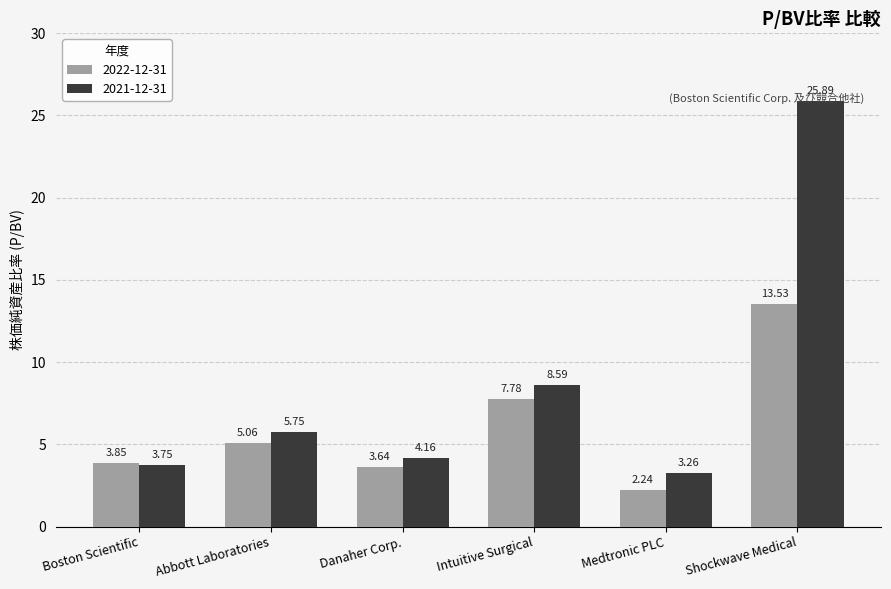

What is the sum of all 2021-12-31 values?

51.4